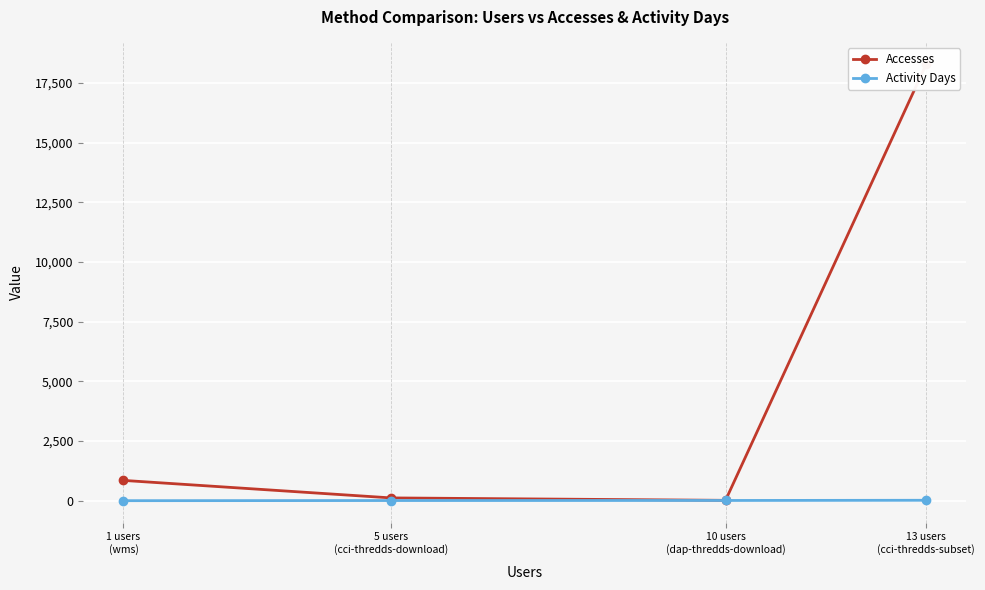

The value of Accesses at 13 users
(cci-thredds-subset) is 4809. True or false?

False